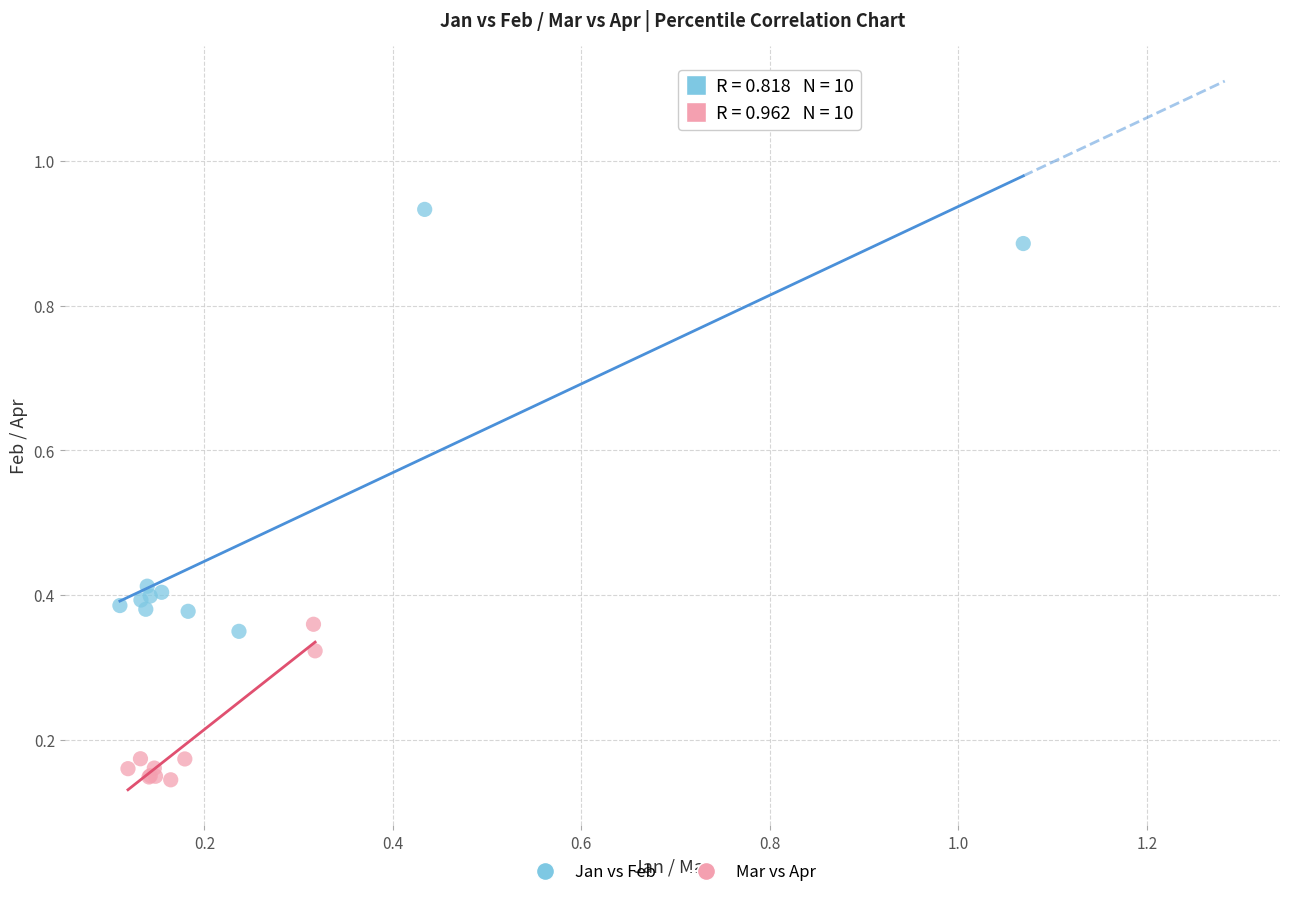

Which series reaches the minimum Y coordinate?

Mar vs Apr